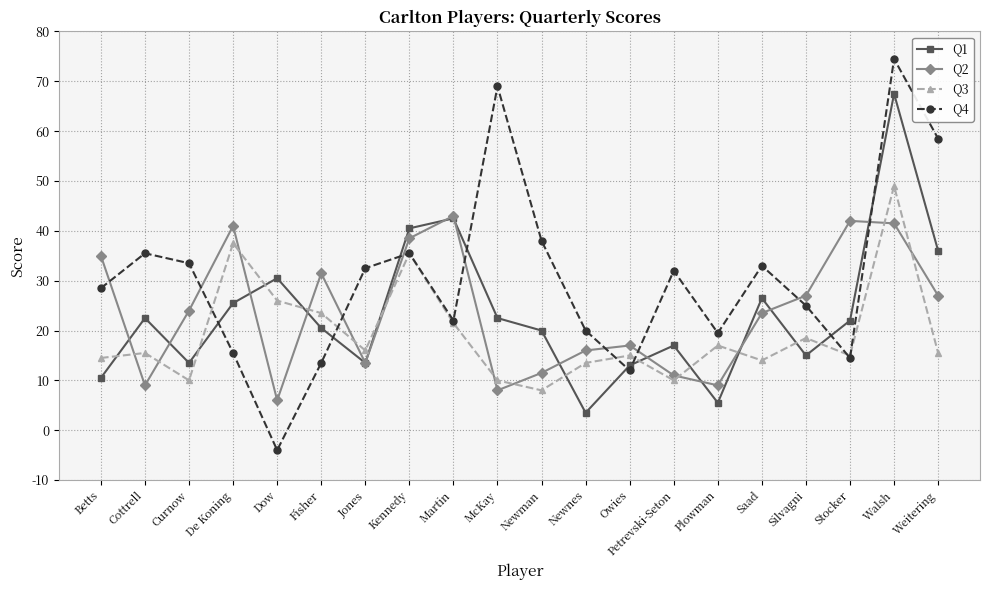

What is the difference between the maximum and minimum values in the Q4 series?

78.5